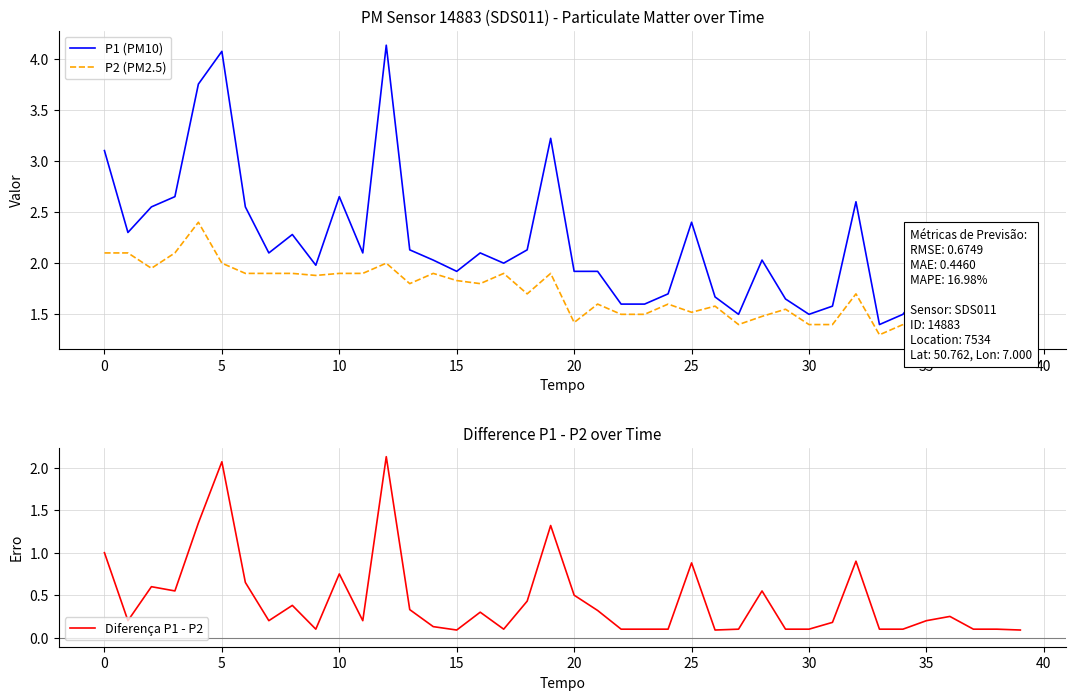

What is the highest value of the P1 (PM10) series?

4.1